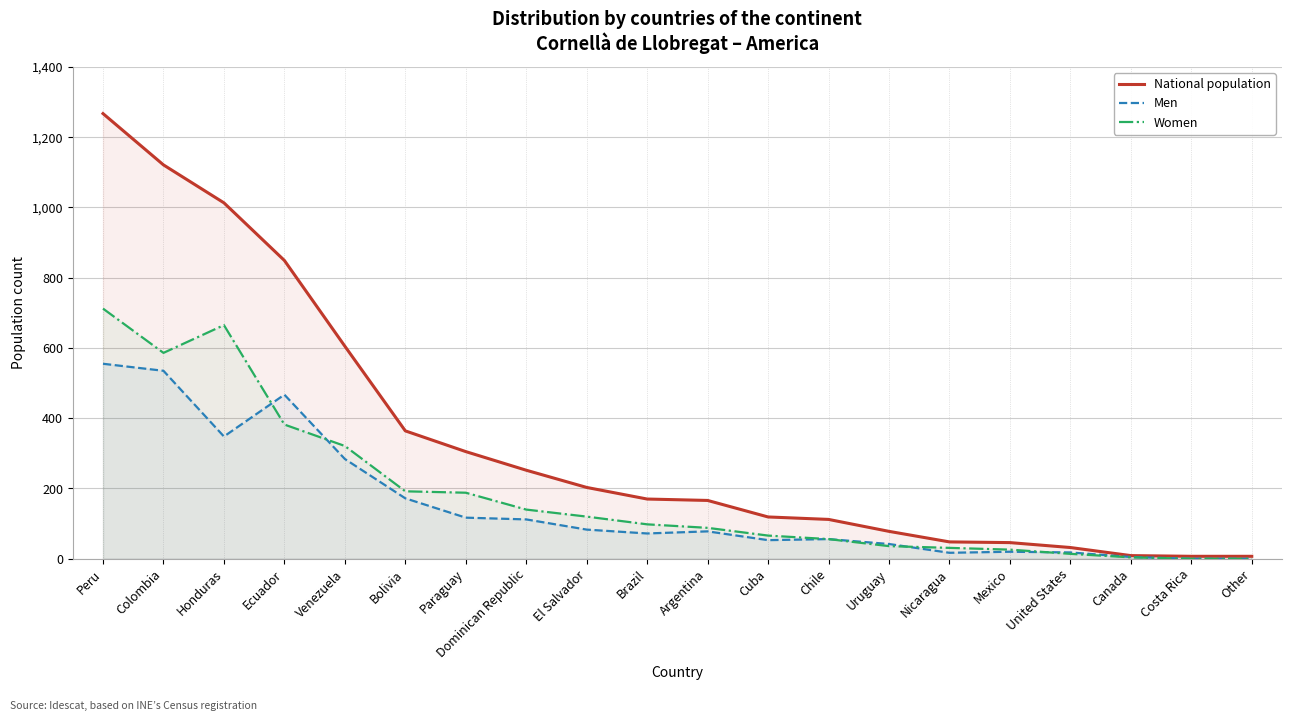

Between which two adjacent categories do Men and Women first intersect?

Honduras and Ecuador